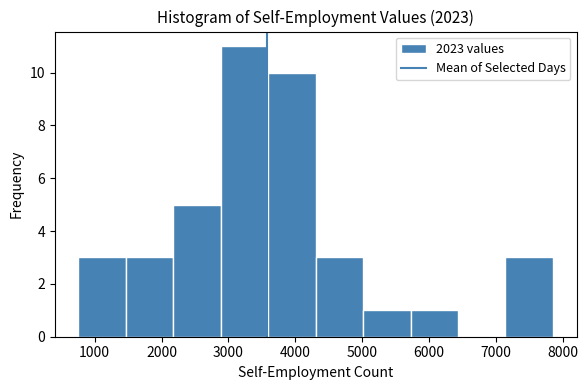

Over which range of the x-axis is the bar tallest?

2900 to 3600